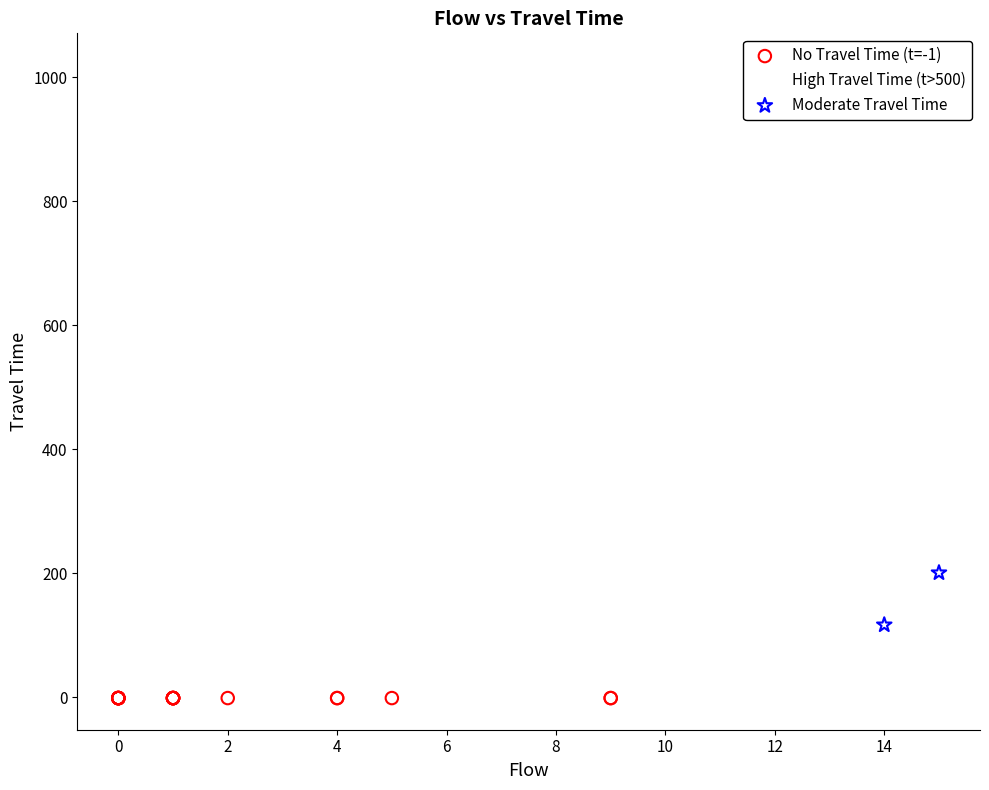

Which series reaches the maximum Y coordinate?

High Travel Time (t>500)